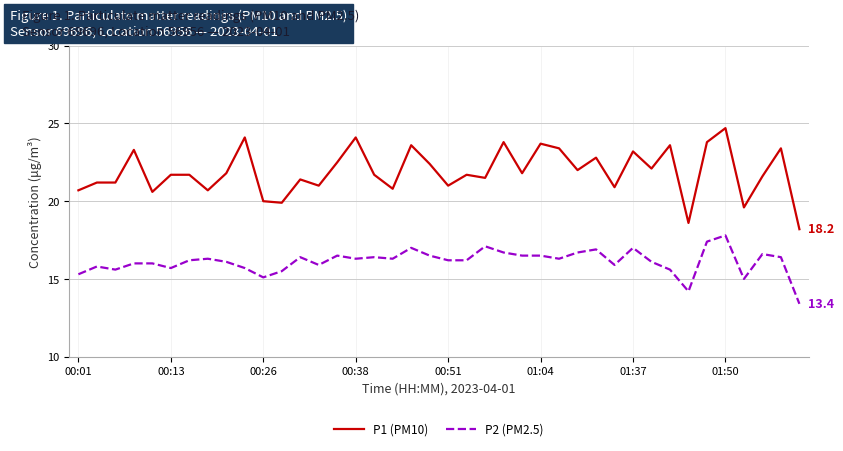

How many series are shown in this chart?

2